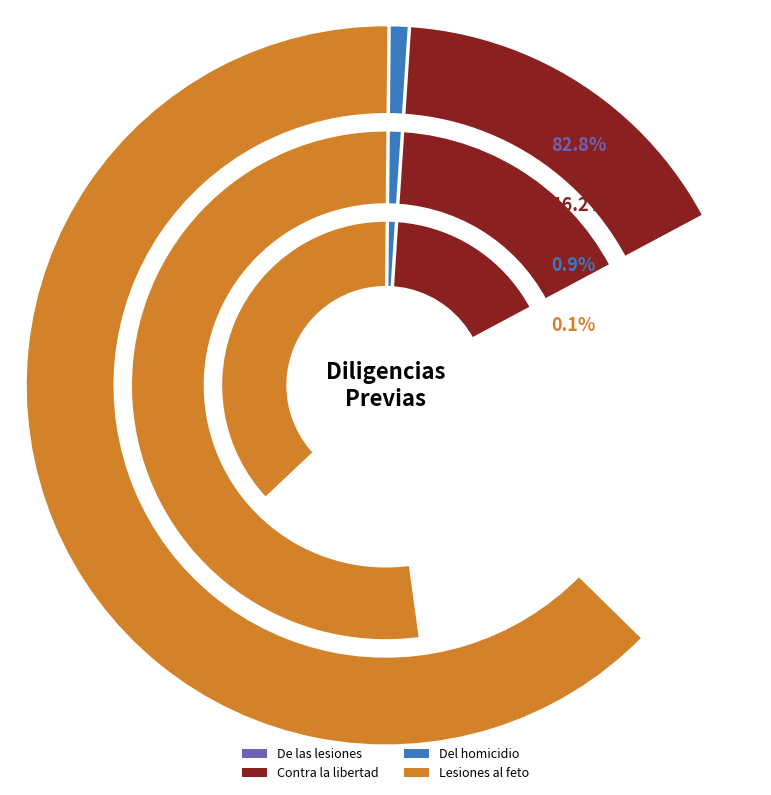

Is it true that Del homicidio y sus formas - Total is 11% of the pie?

False